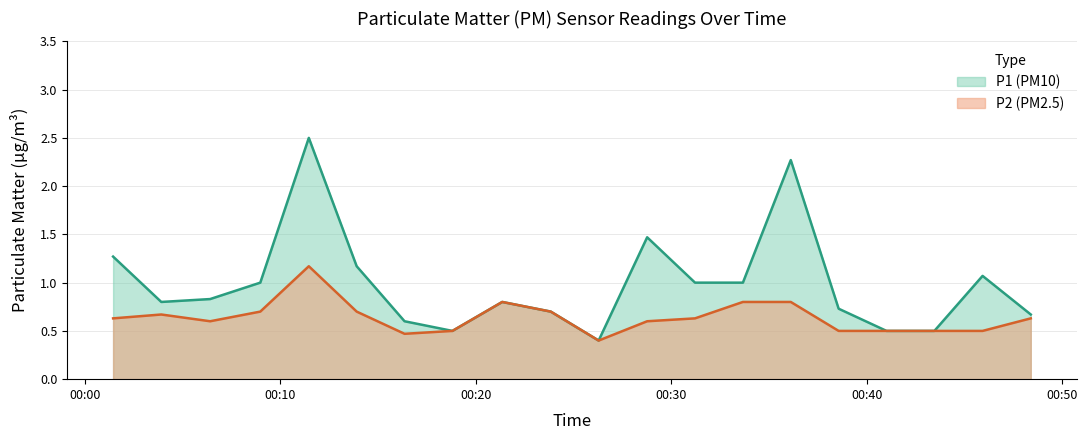

What is the smallest value displayed?

0.4